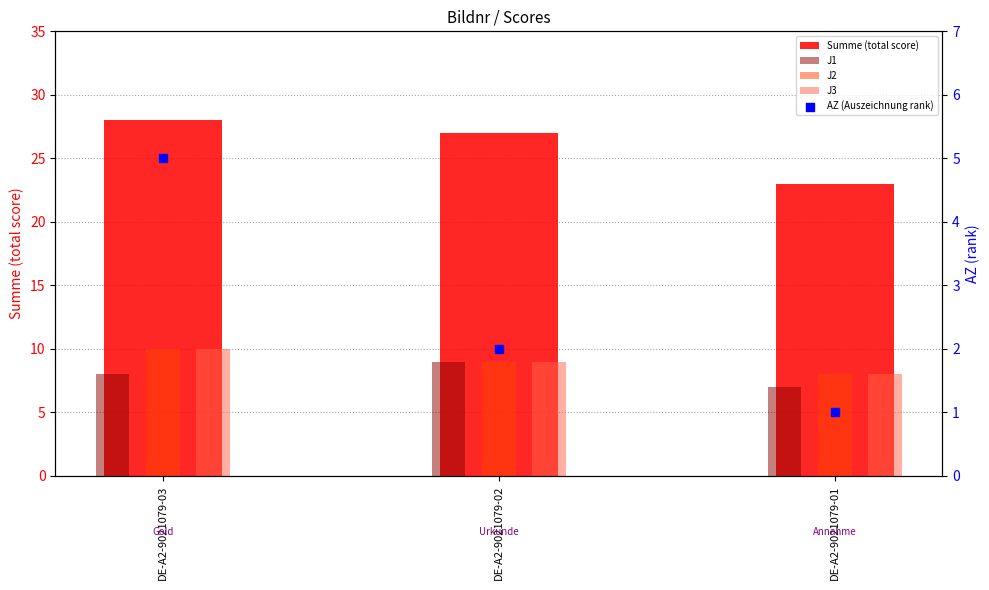

Which series reaches the minimum Y coordinate?

AZ (Auszeichnung rank)